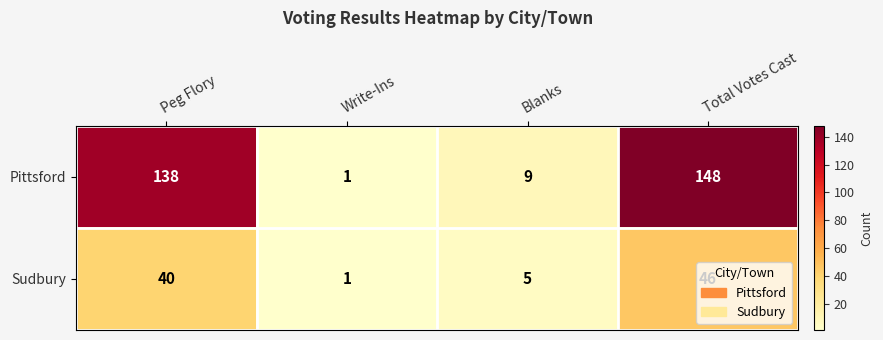

What is the difference between the Sudbury values at Write-Ins and Peg Flory?

39